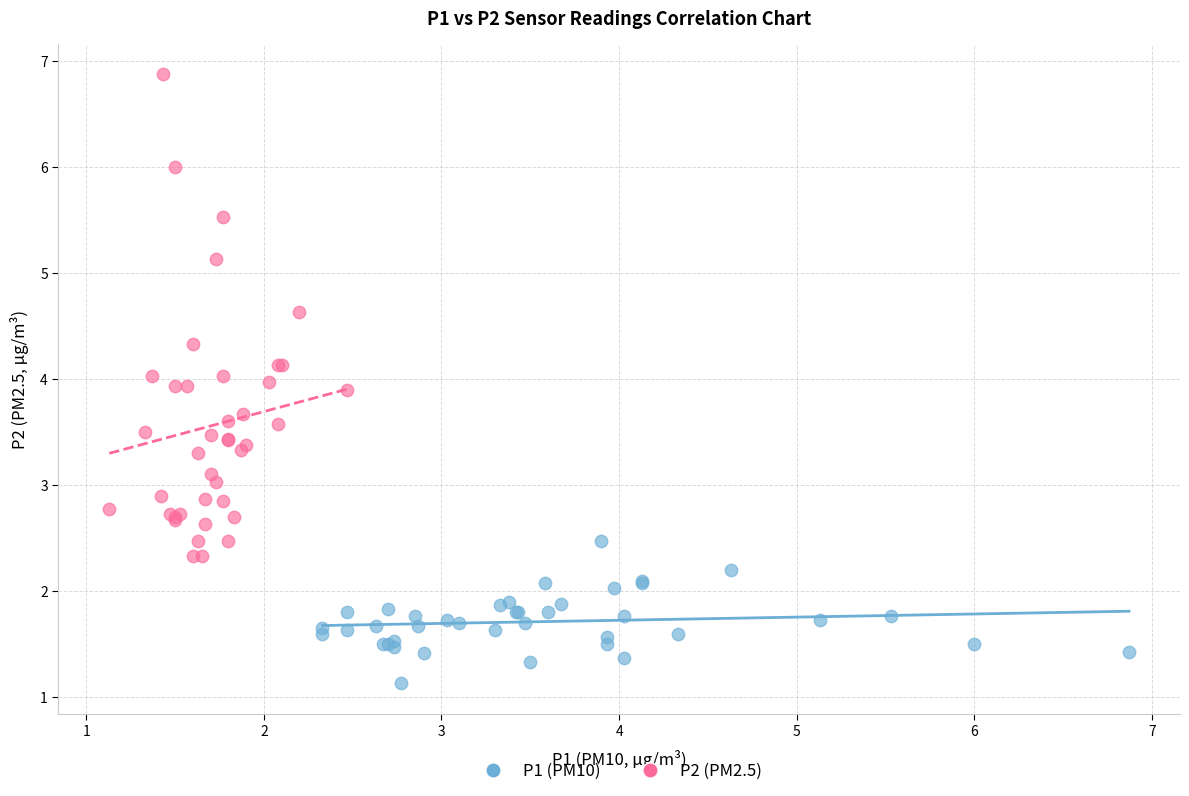

Which series reaches the minimum Y coordinate?

P1 (PM10)